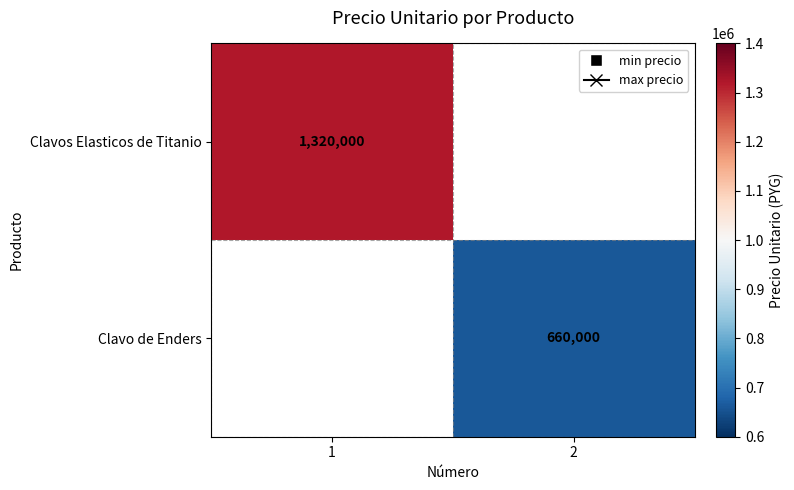

The Clavo de Enders series shows 165384 at 2. True or false?

False